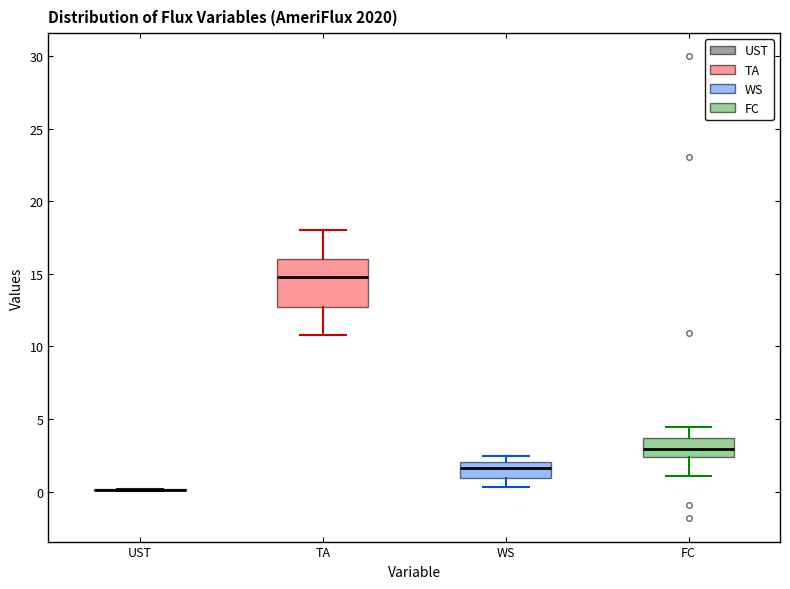

Comparing the boxes themselves (not the whiskers), which one is the tallest?

TA